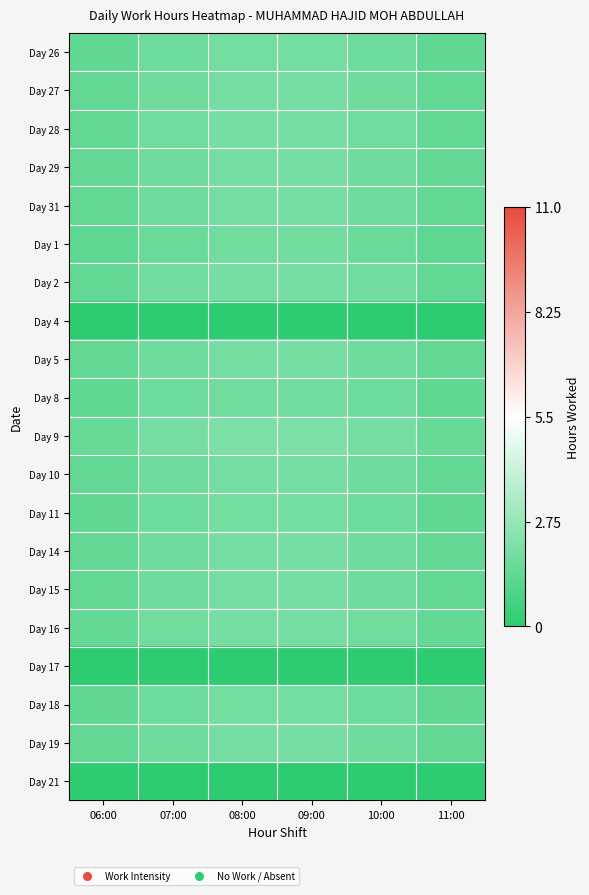

Between 09:00 and 11:00, which is larger?

09:00